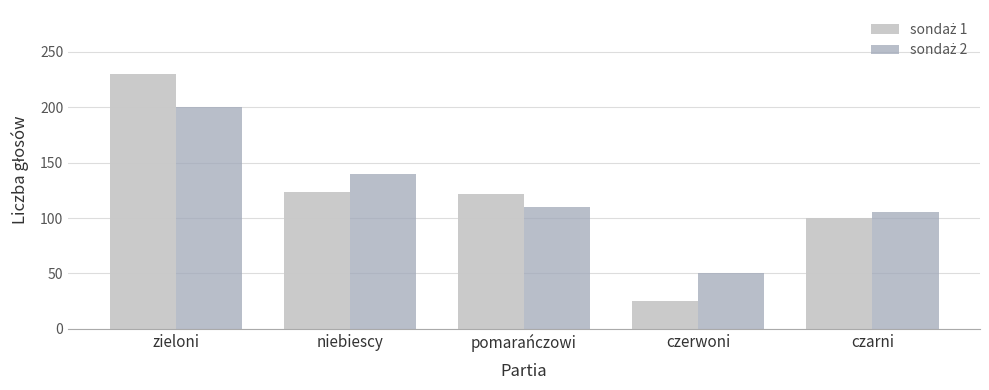

What is the total value across all series at czarni?

205